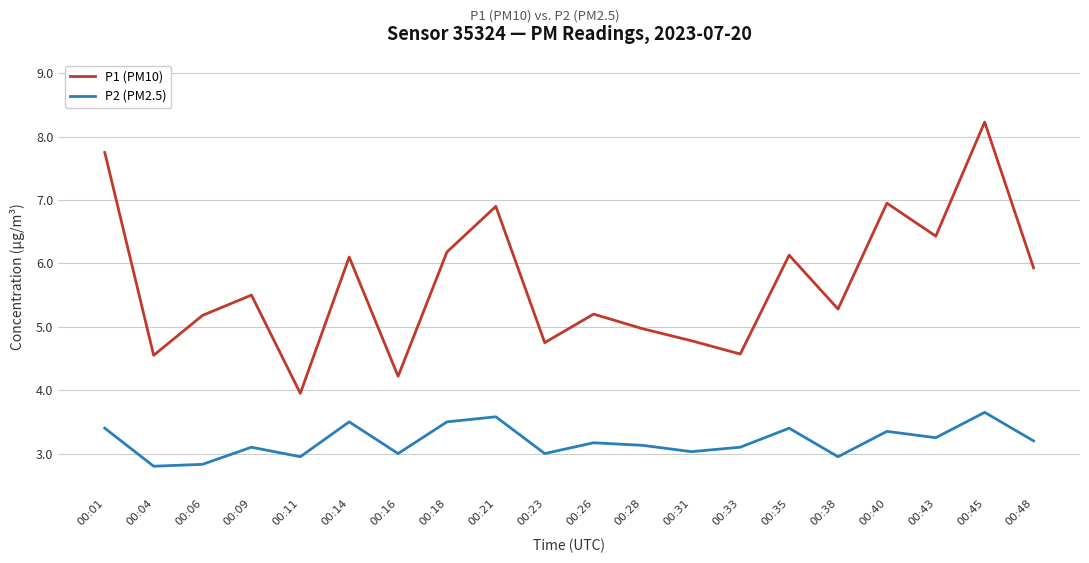

Rank the series by their average value, from highest to lowest.

P1 (PM10), P2 (PM2.5)